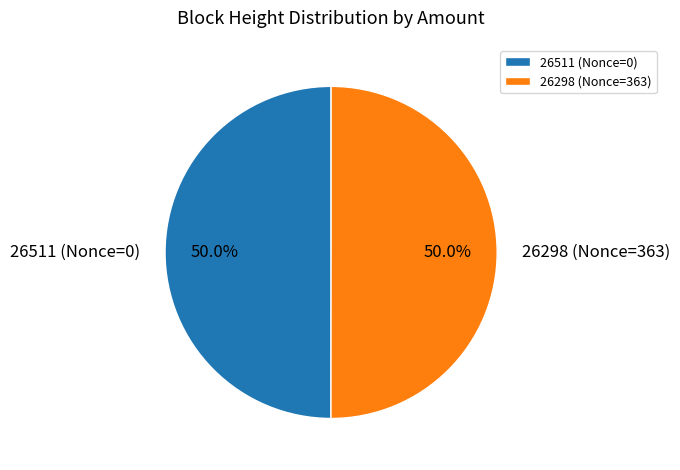

Count the number of slices in the pie.

2